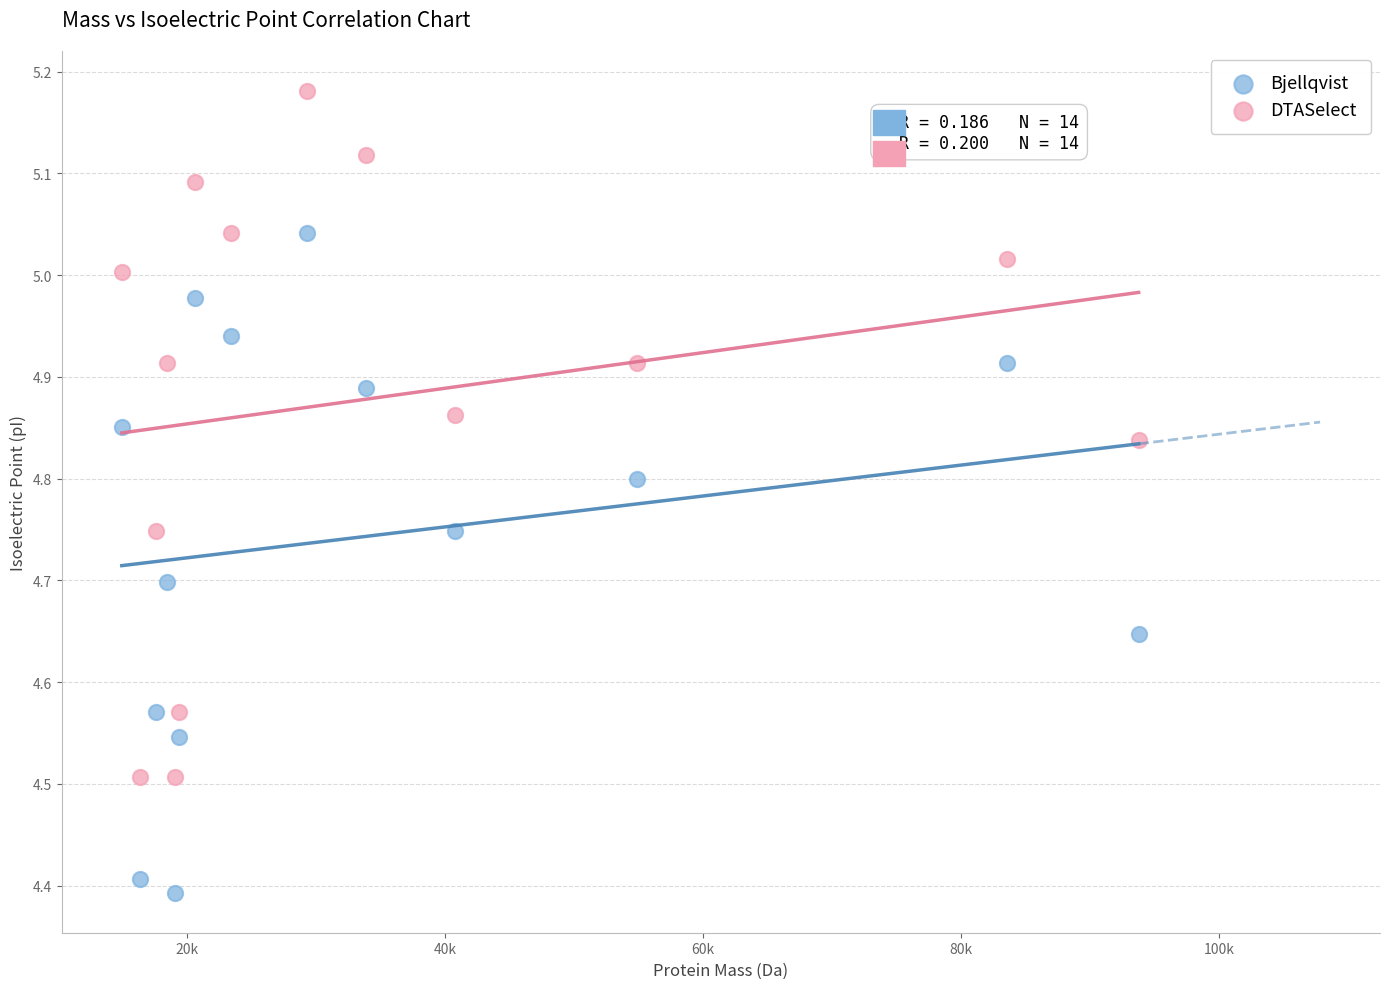

Which series contains the lowest Y value?

Bjellqvist